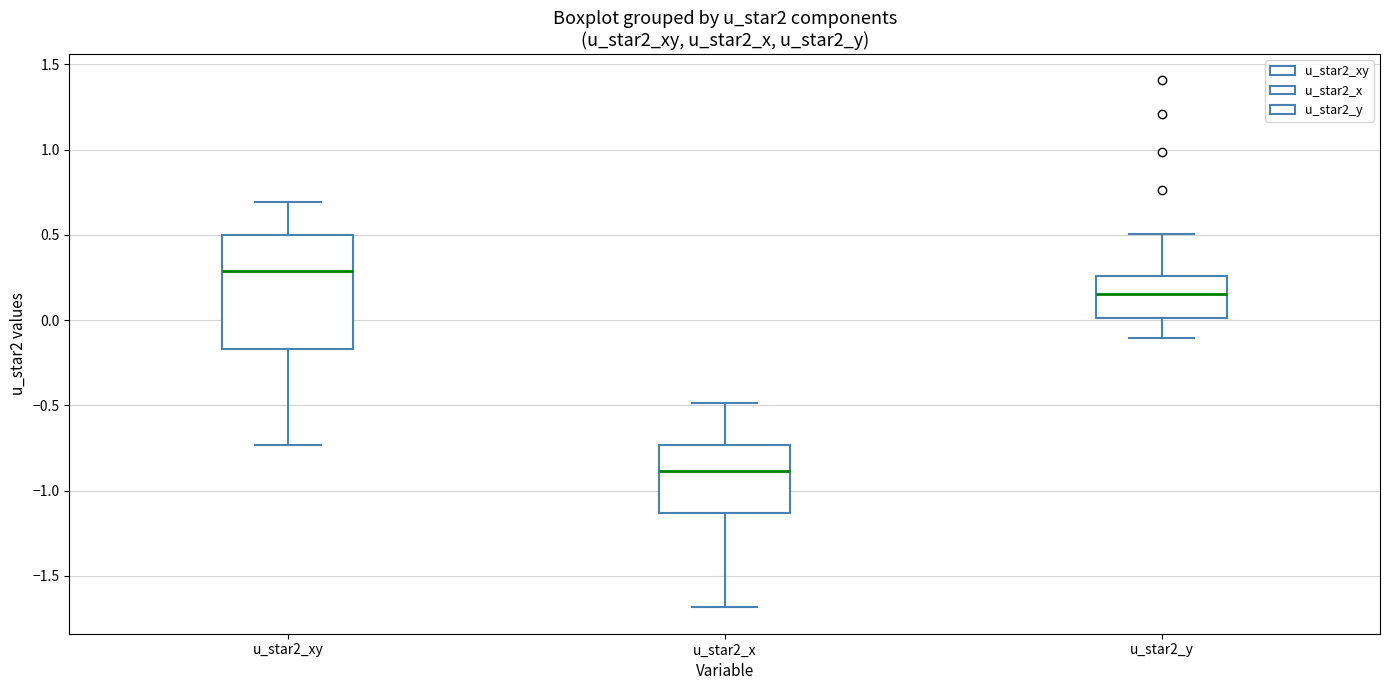

Where is the lower edge of the box for u_star2_y on the y-axis? The values are not printed on the chart, so give them approximately, as read against the axis.

0.00